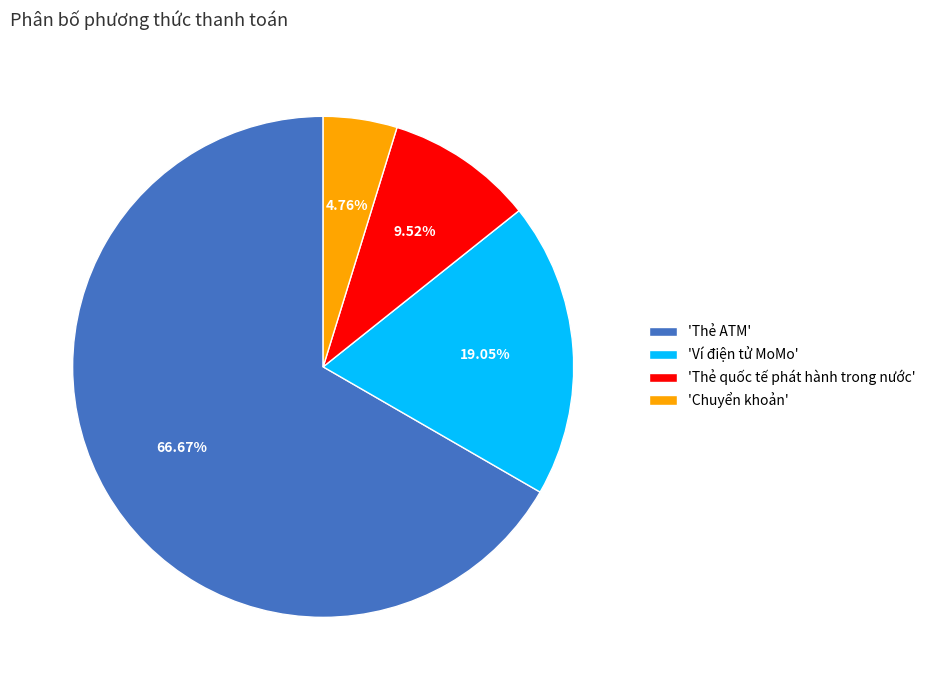

Rank the categories by value from lowest to highest.

'Chuyển khoản', 'Thẻ quốc tế phát hành trong nước', 'Ví điện tử MoMo', 'Thẻ ATM'